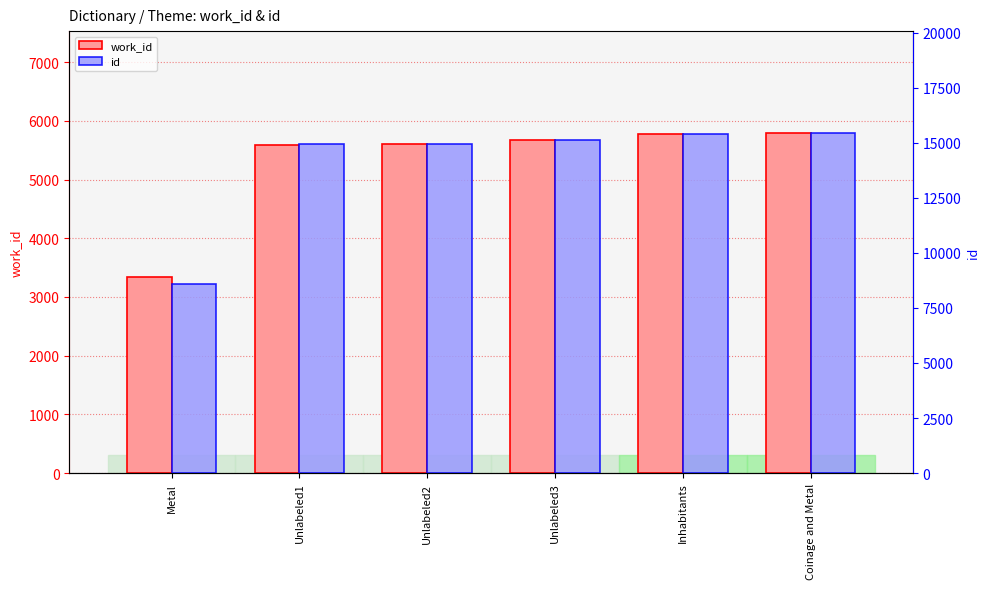

What is the average value of the work_id series?

5296